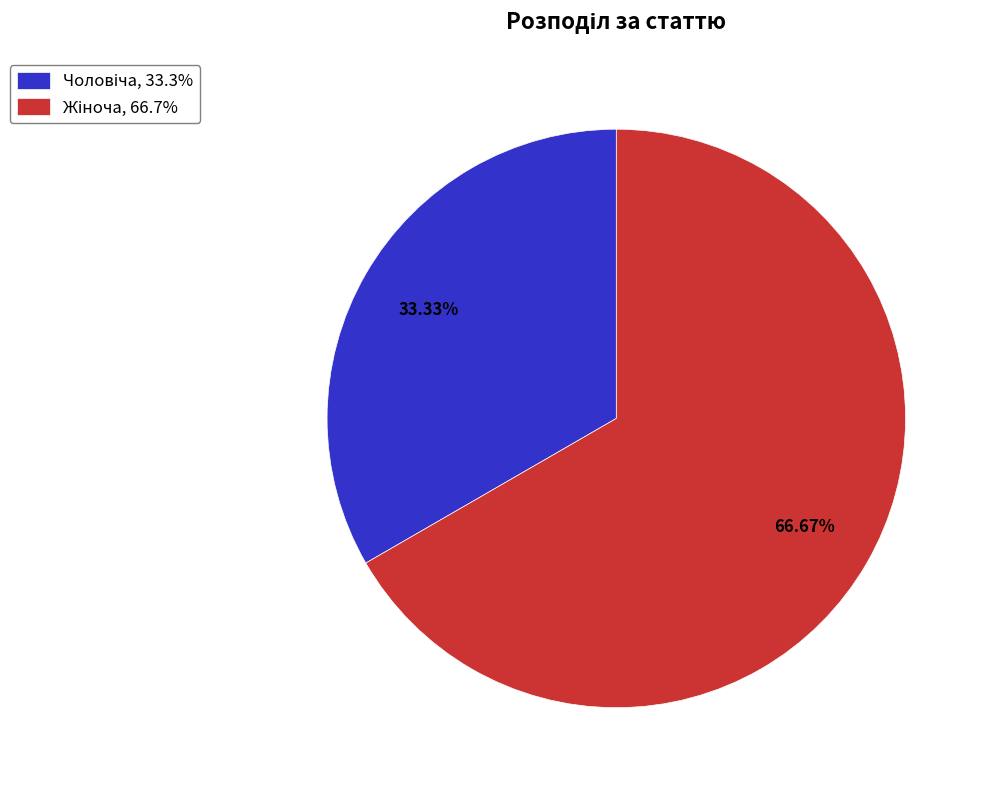

Does any single category account for the majority?

Yes